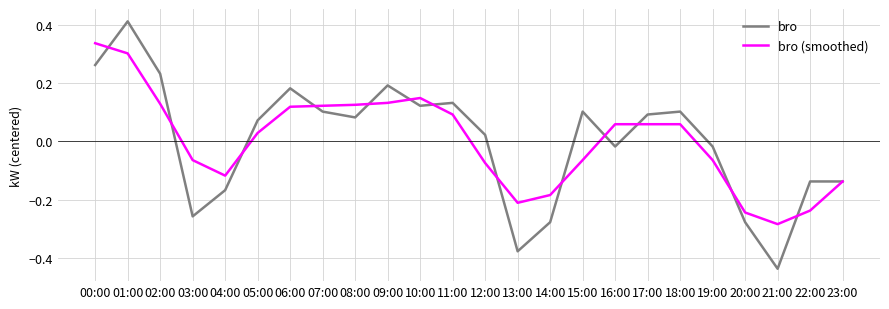

At which category is the sum across all series the highest?

01:00